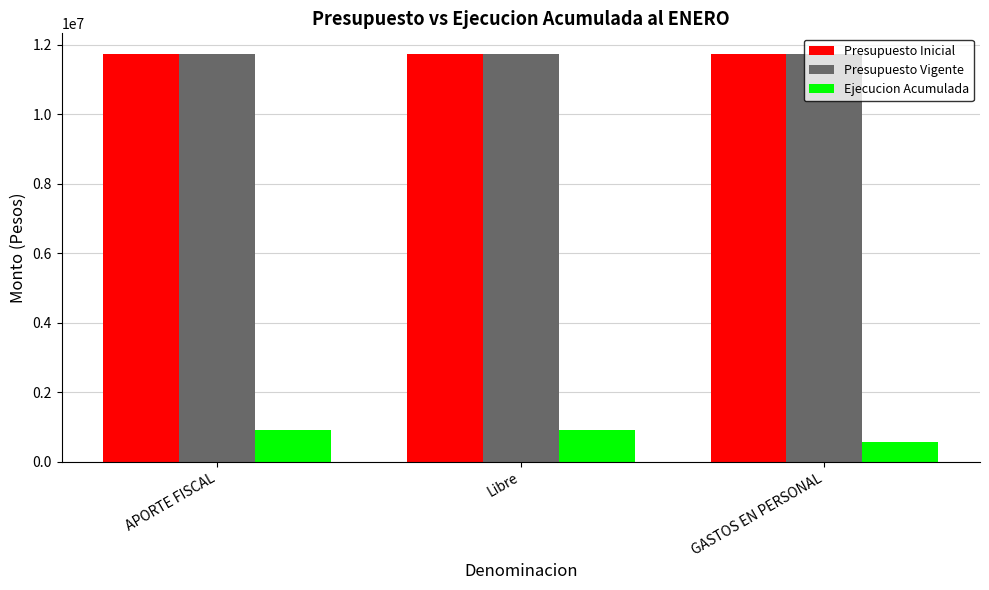

What is the maximum value shown in the chart?

11745118